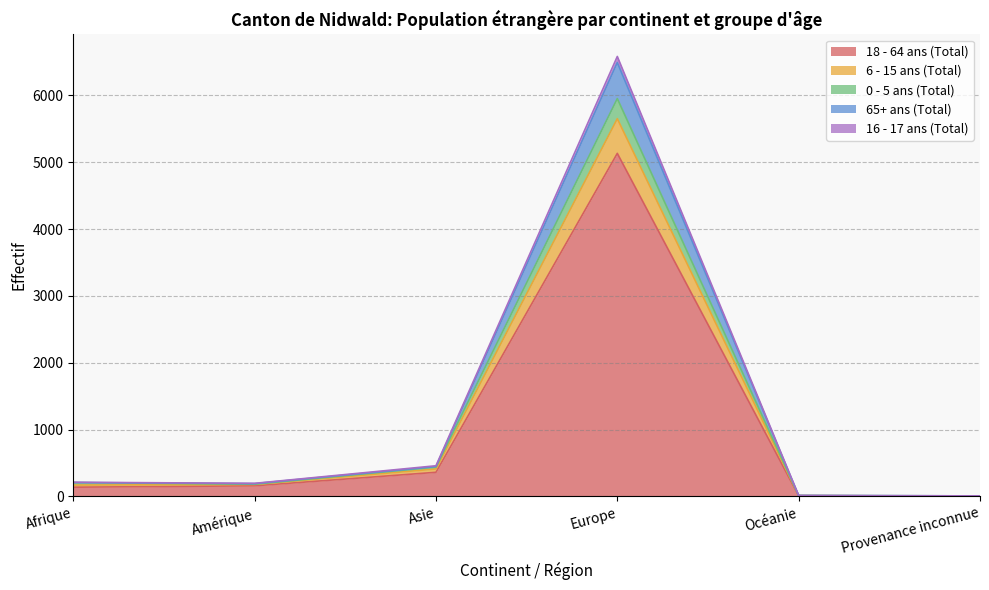

At which category is the sum across all series the highest?

Europe